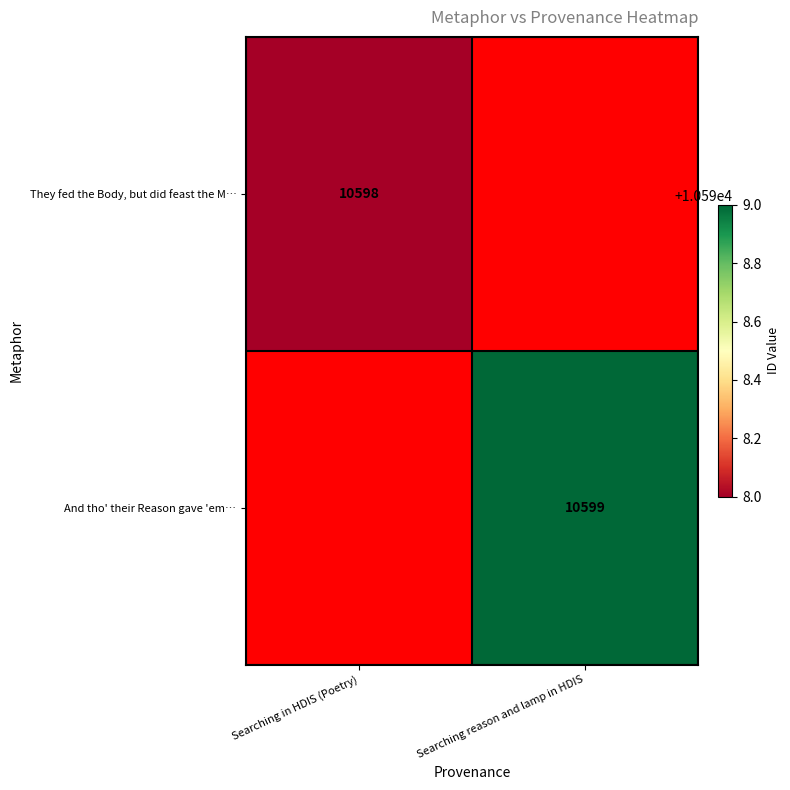

The They fed the Body, but did feast the M… series shows 18232 at Searching in HDIS (Poetry). True or false?

False